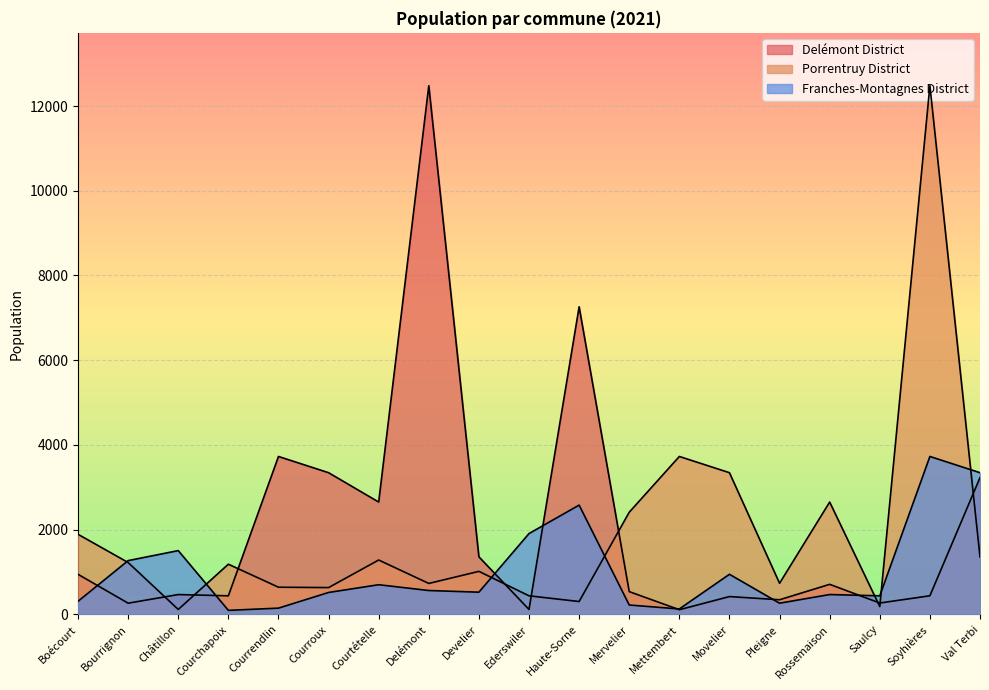

How many intersections are there between Porrentruy District and Franches-Montagnes District?

7